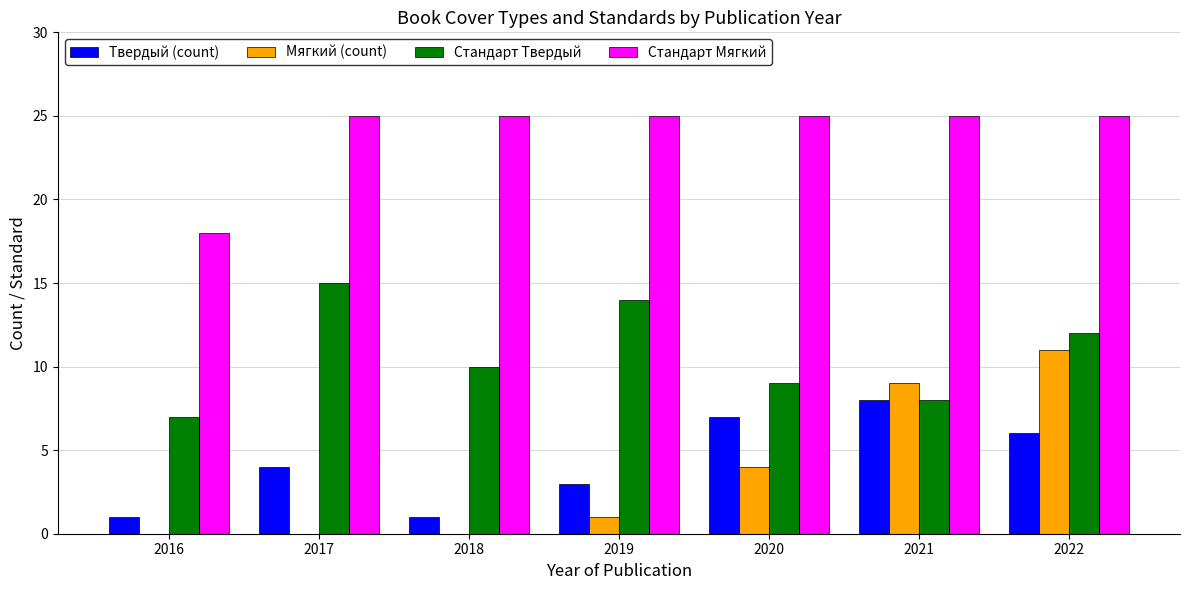

Where is Стандарт Мягкий nearest to the value 21?

2016